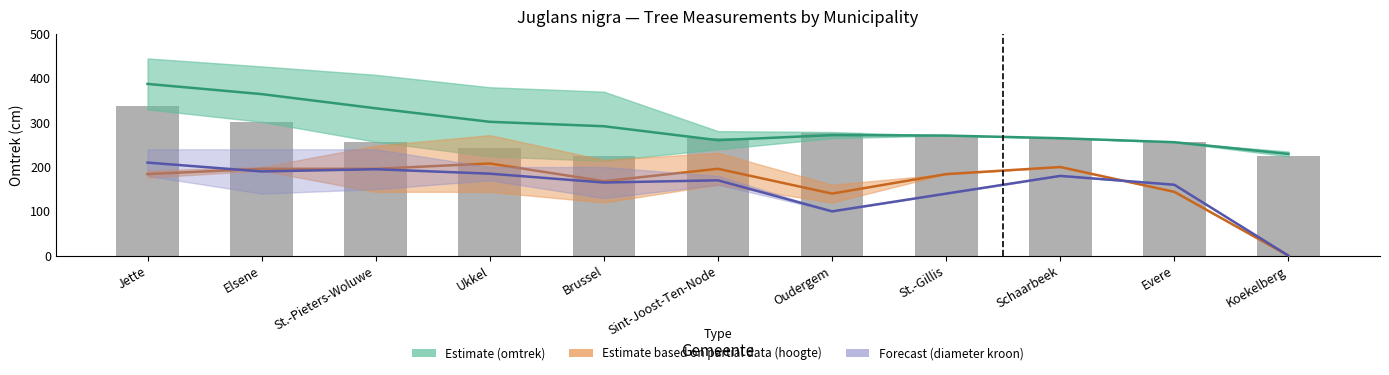

Which series has the largest total across all categories?

omtrek_upper